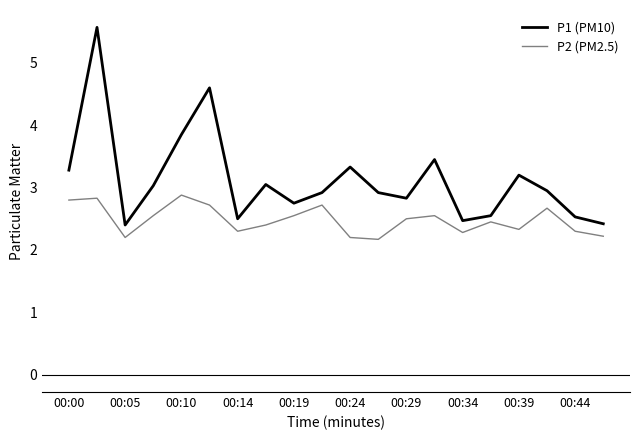

Which series has the largest range (max minus min)?

P1 (PM10)